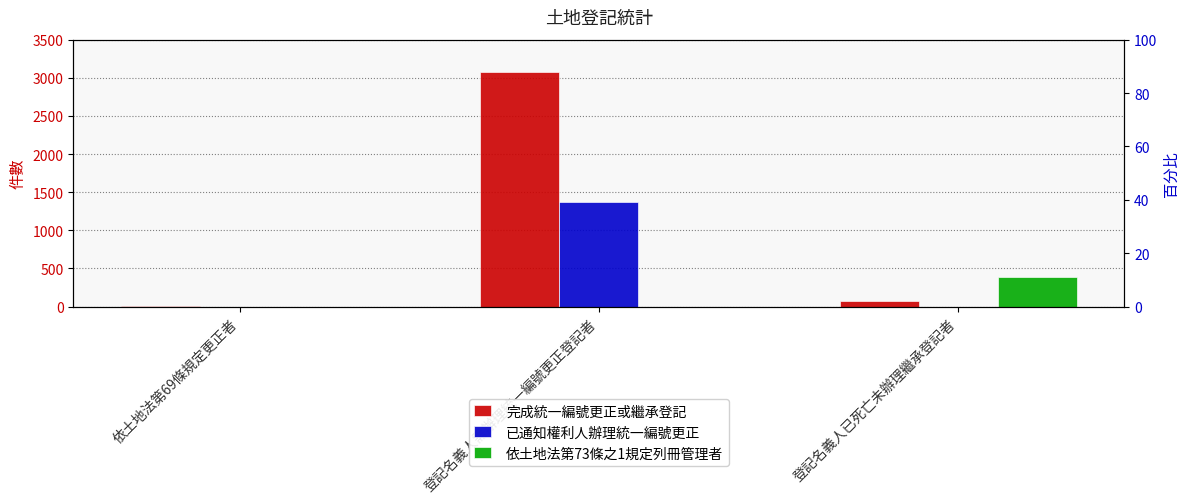

What position from the right is 登記名義人需辦理統一編號更正登記者?

2